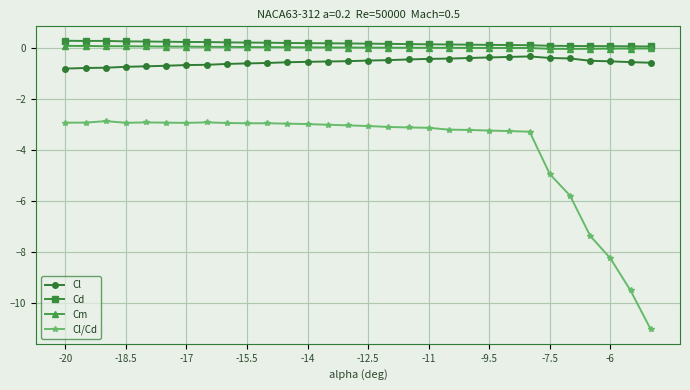

Which series has the widest spread of values?

Cl/Cd